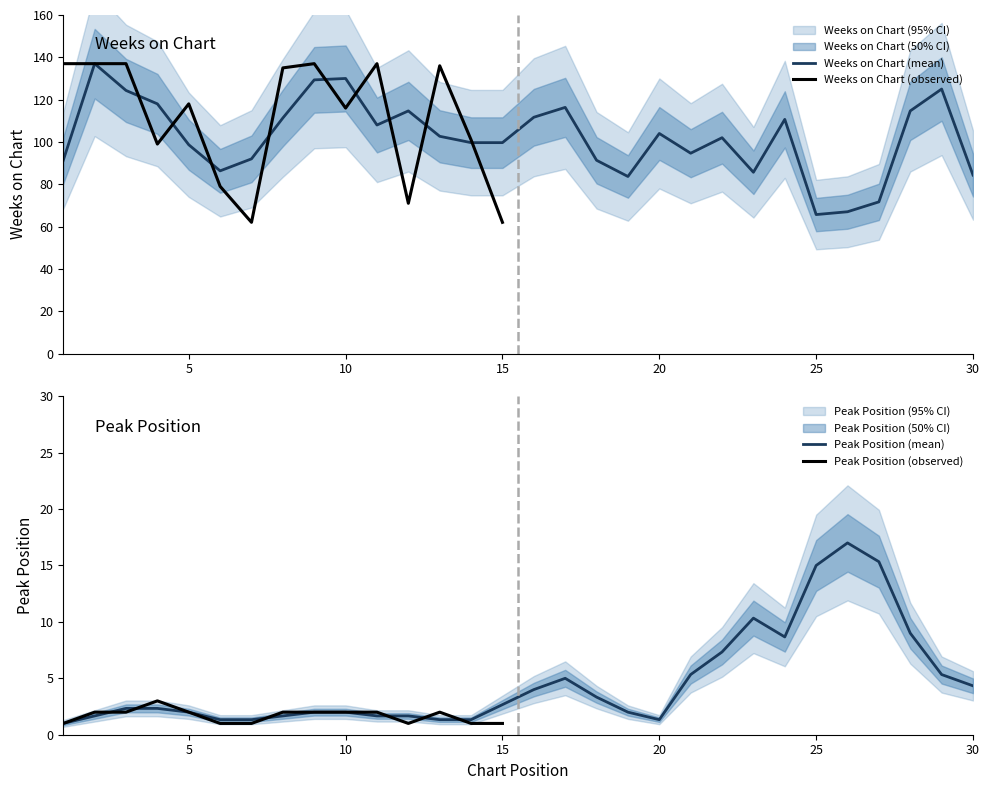

What is the minimum value for Weeks on Chart (mean)?

65.7